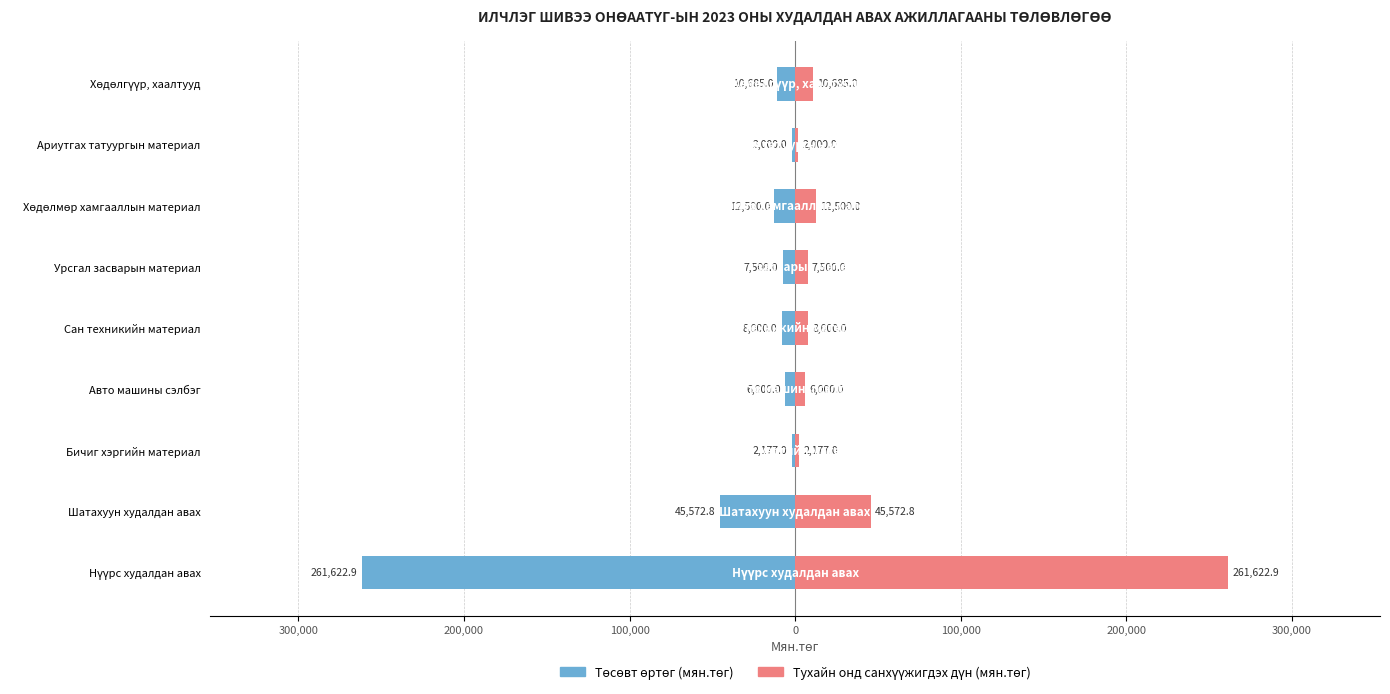

Which has a higher value, Хөдөлгүүр, хаалтууд or Шатахуун худалдан авах?

Хөдөлгүүр, хаалтууд